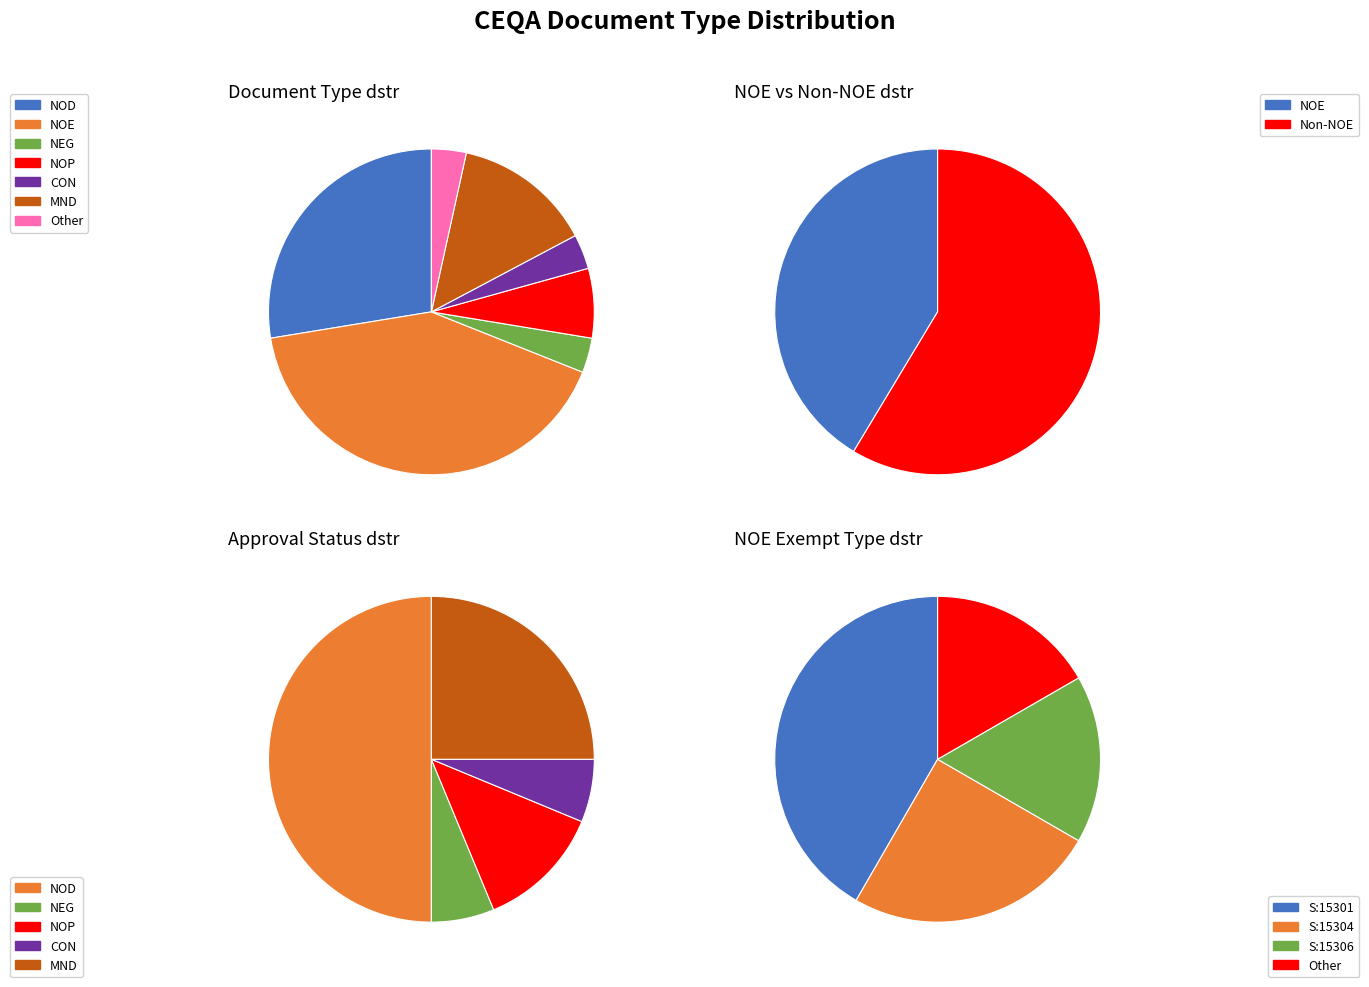

Which category has the biggest portion of the pie?

NOE